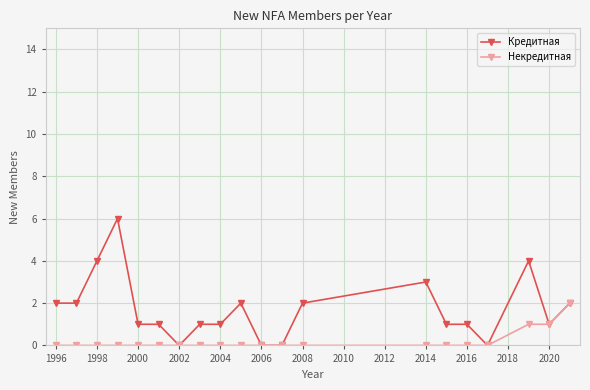

Which series has the largest total across all categories?

Кредитная